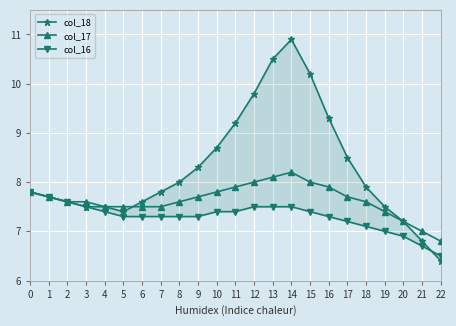

True or false: col_16 has more than 2 interior local peaks.

False